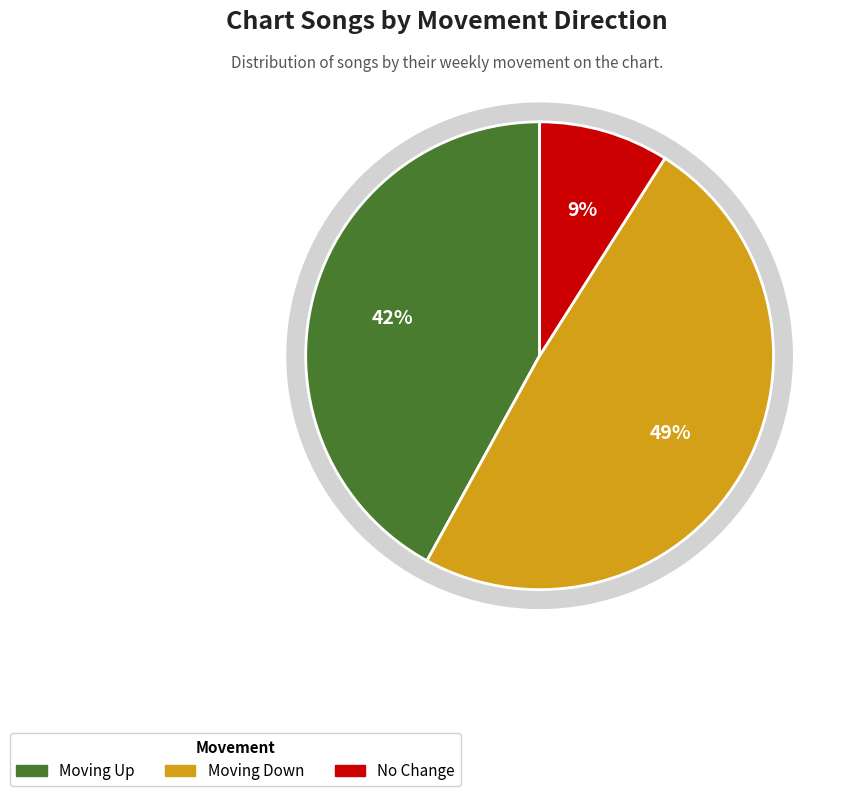

Is up the majority of the pie?

No